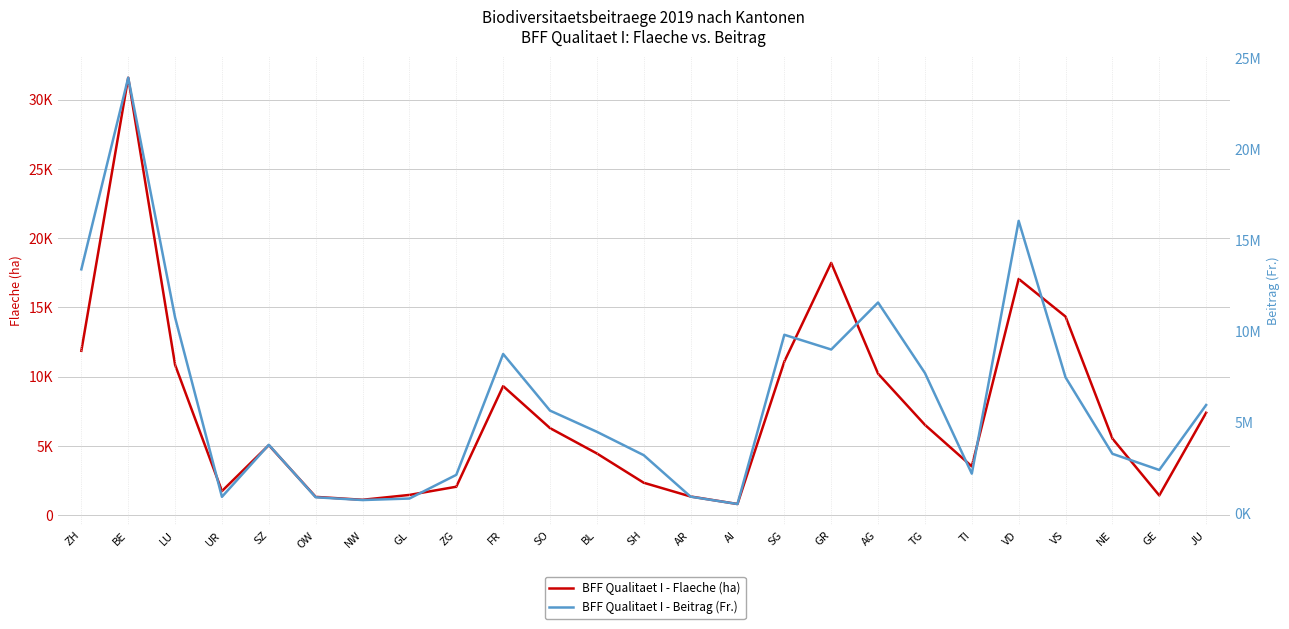

The BFF Qualitaet I - Beitrag (Fr.) series shows 8768995.1 at FR. True or false?

True